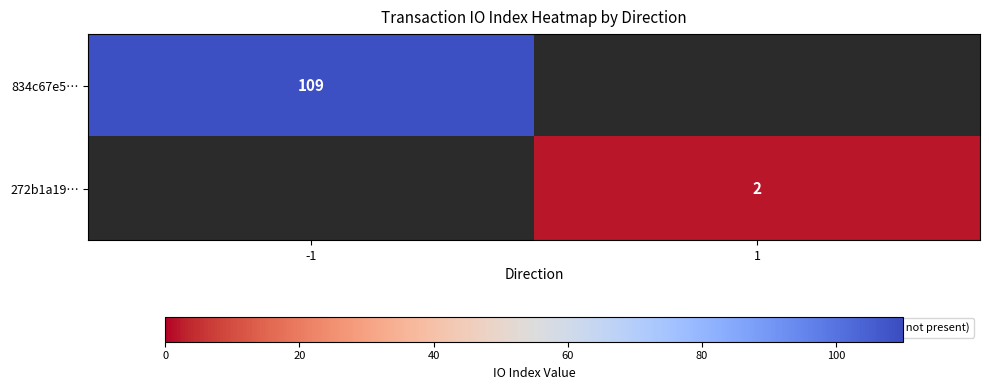

True or false: 272b1a19… has a value of 3 at 1.

False